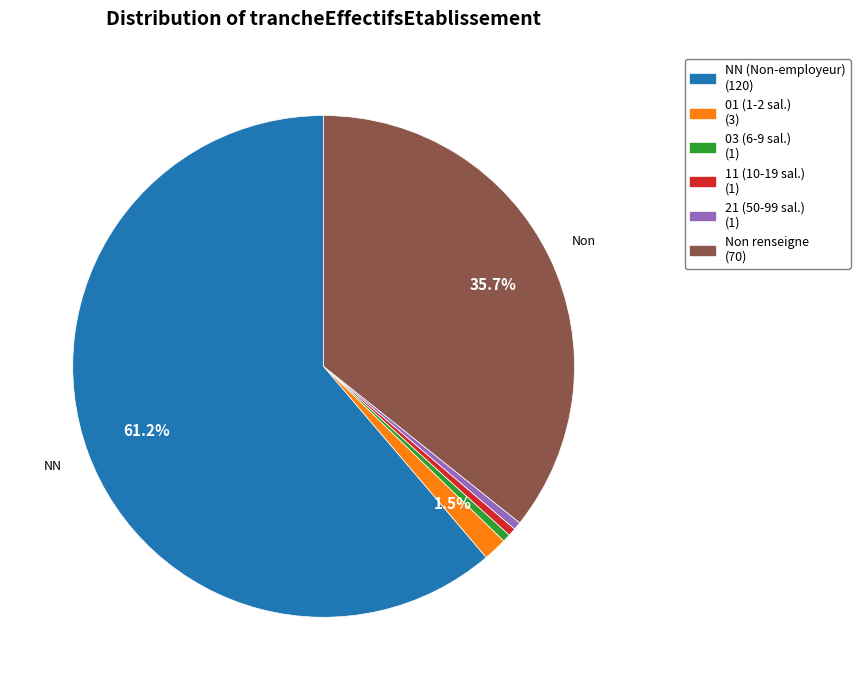

How many segments does this pie chart have?

6